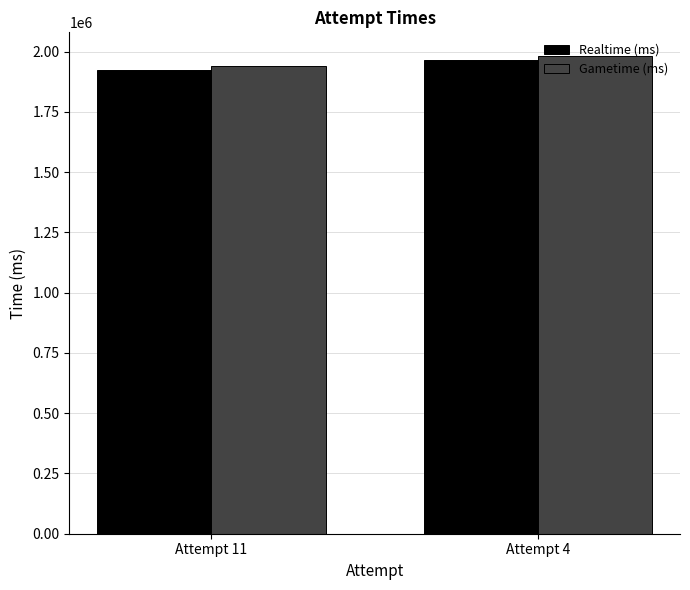

What is the highest value of the Gametime (ms) series?

1980919